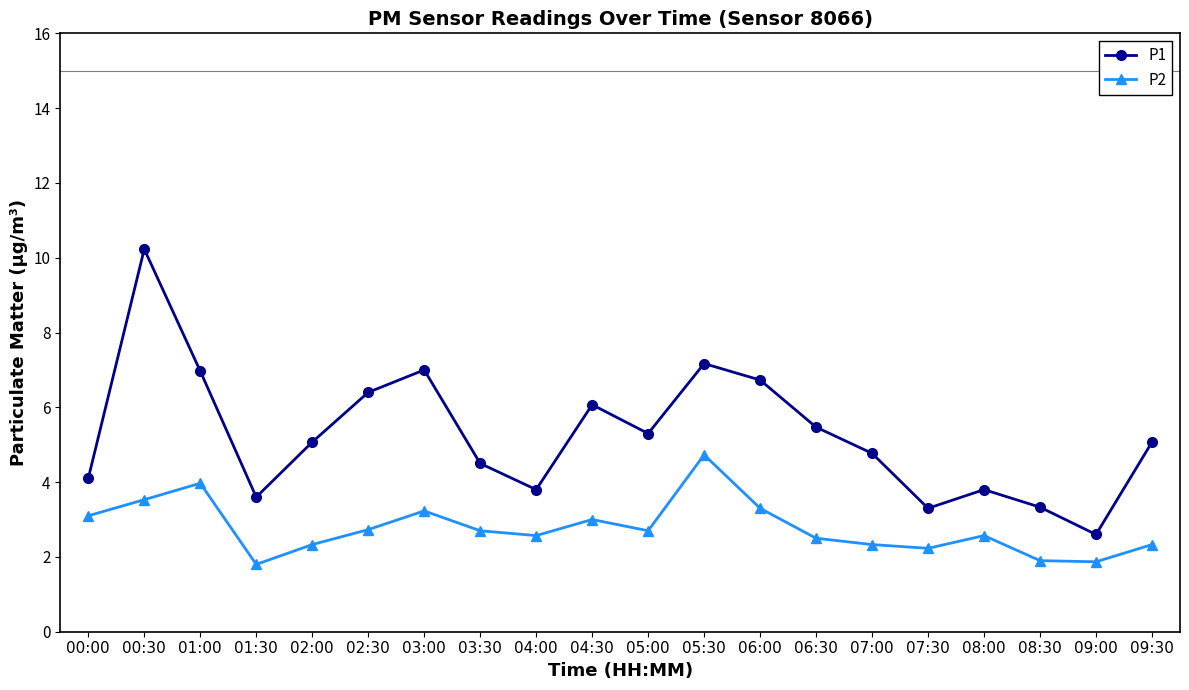

What is the difference between the maximum and second lowest values in the P2 series?

2.9